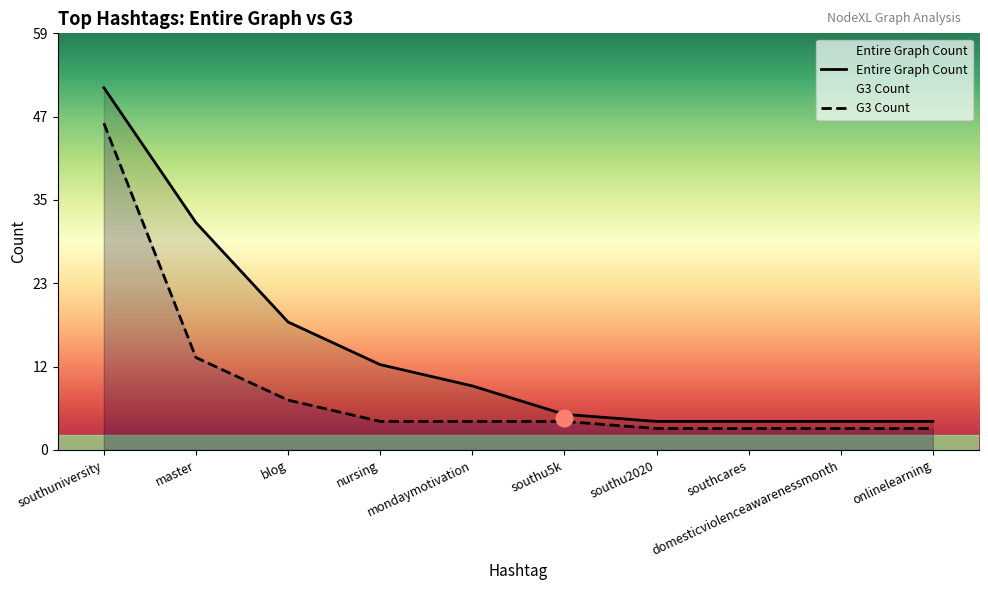

List the series in order of their peak value, highest first.

Entire Graph Count, G3 Count